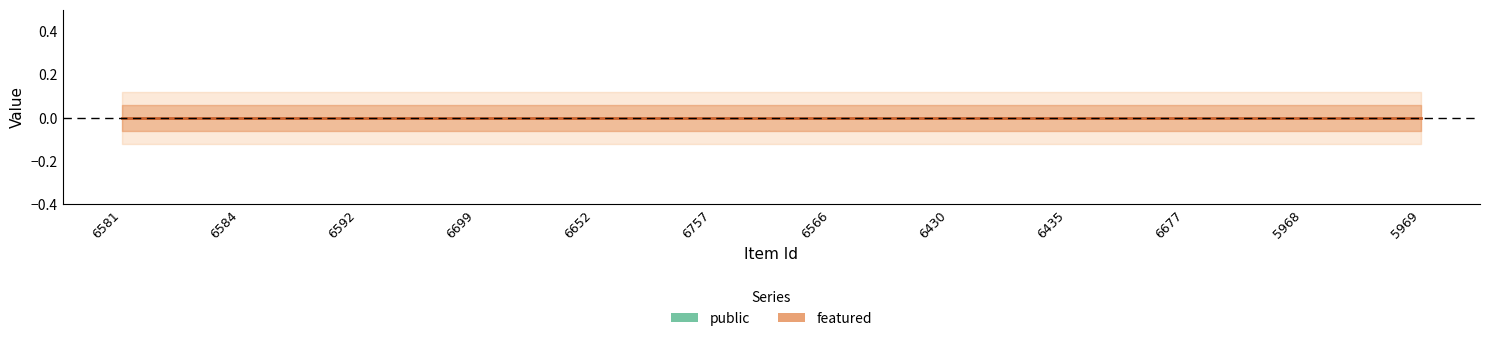

What position from the left is 5968?

11